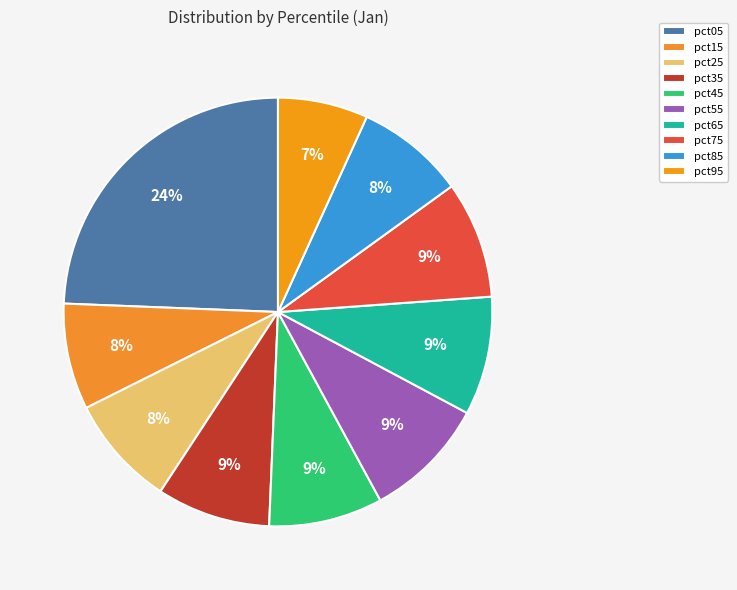

How many segments does this pie chart have?

10